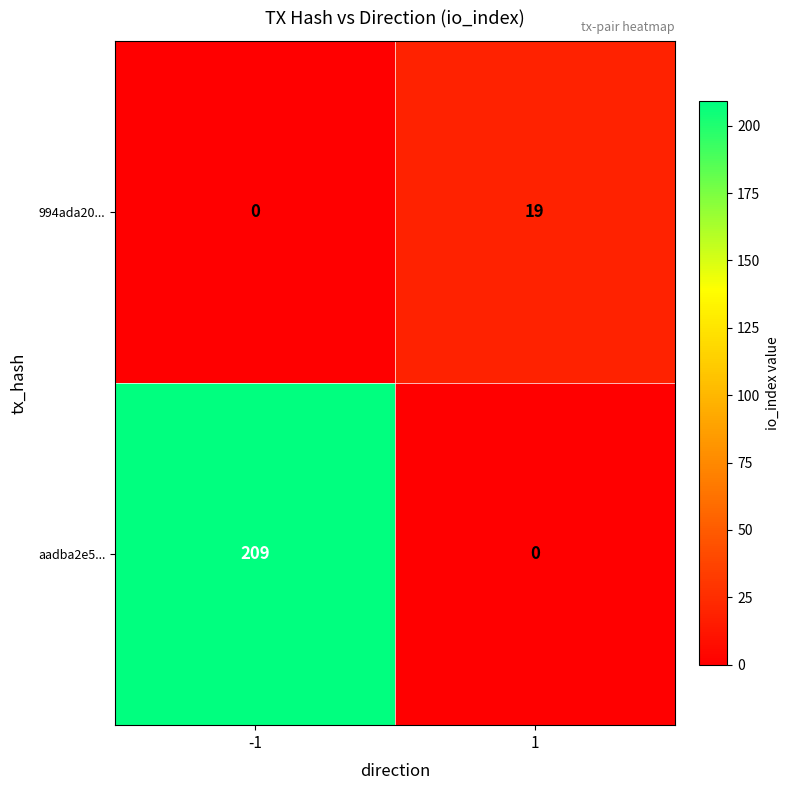

List the series in order of their peak value, lowest first.

994ada20..., aadba2e5...